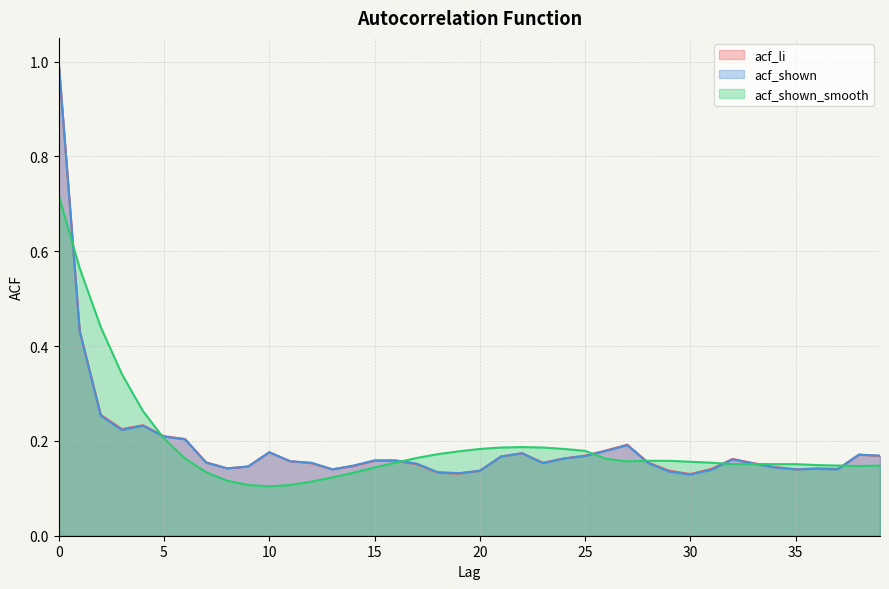

Count the acf_shown values in the range 0 to 1.

40